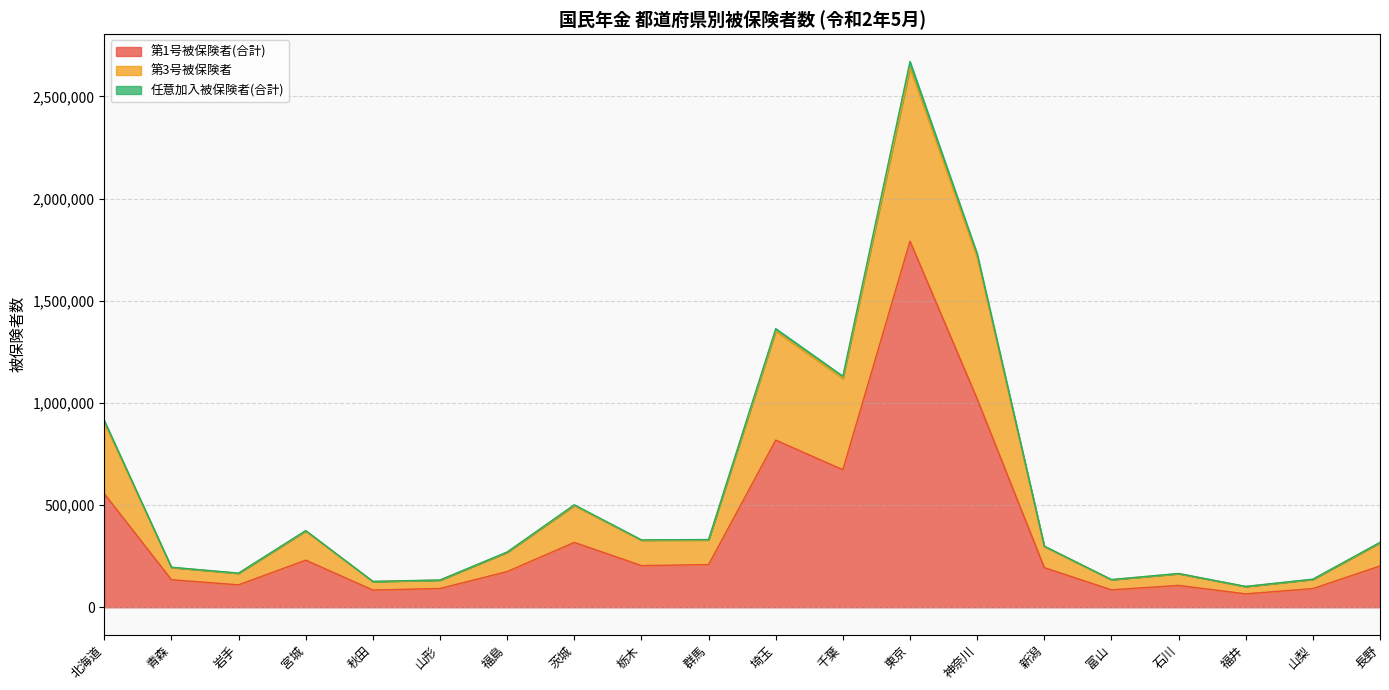

True or false: 任意加入被保険者(合計) and 第3号被保険者 intersect in this chart.

False